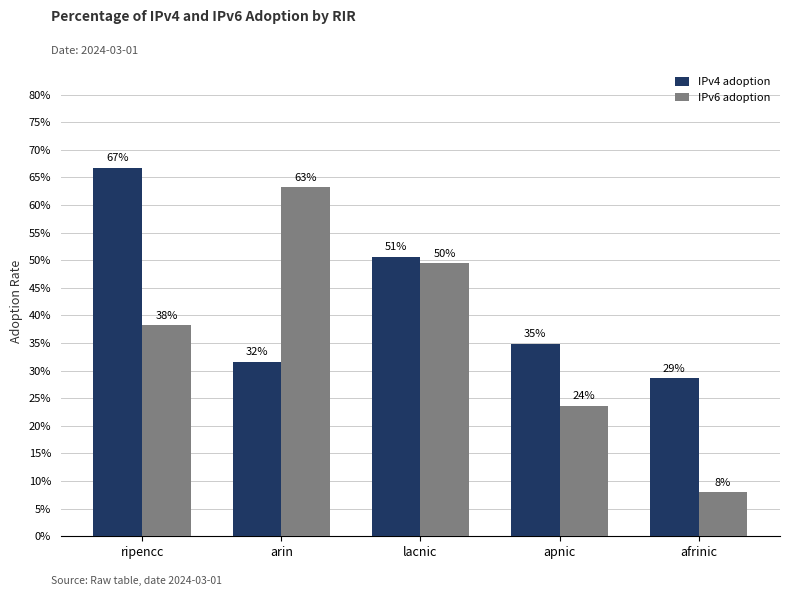

Which series has the largest total across all categories?

IPv4 adoption